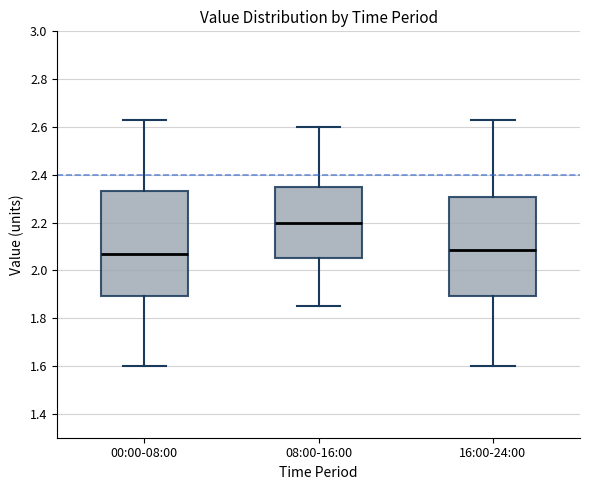

Reading left to right, transcribe this box plot: for each box, give where its median line is, the range the box spans, and where its two whiskers end, as read against the y-axis. The values are not printed on the chart, so give them approximately, as read against the axis.

00:00-08:00: median 2.08, box 1.90 to 2.34, whiskers 1.60 to 2.64
08:00-16:00: median 2.20, box 2.06 to 2.36, whiskers 1.86 to 2.60
16:00-24:00: median 2.08, box 1.90 to 2.30, whiskers 1.60 to 2.64